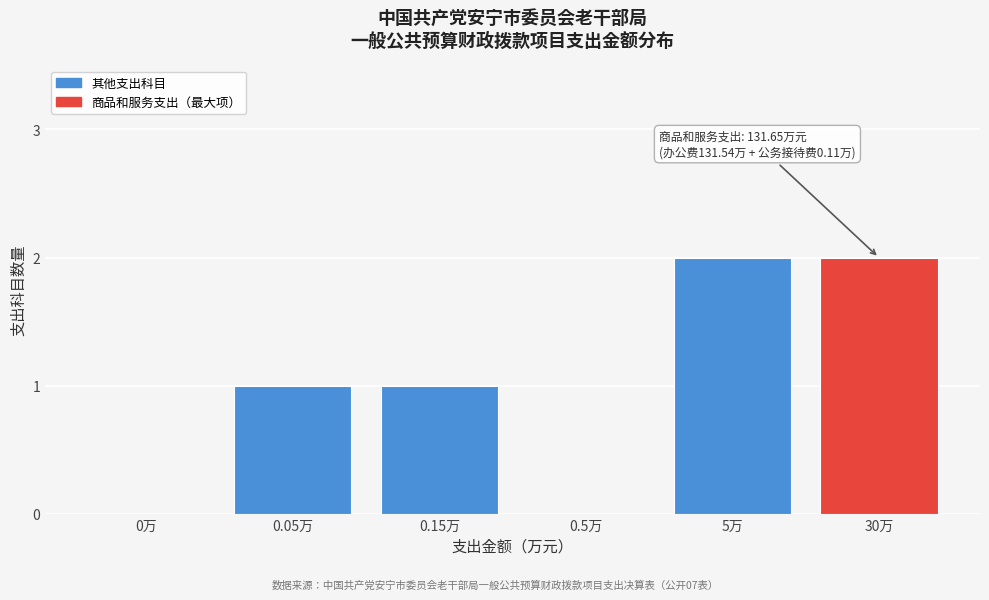

Reading left to right, list all the values displayed in this chart.

0万=0	0.05万=1	0.15万=1	0.5万=0	5万=2	30万=2